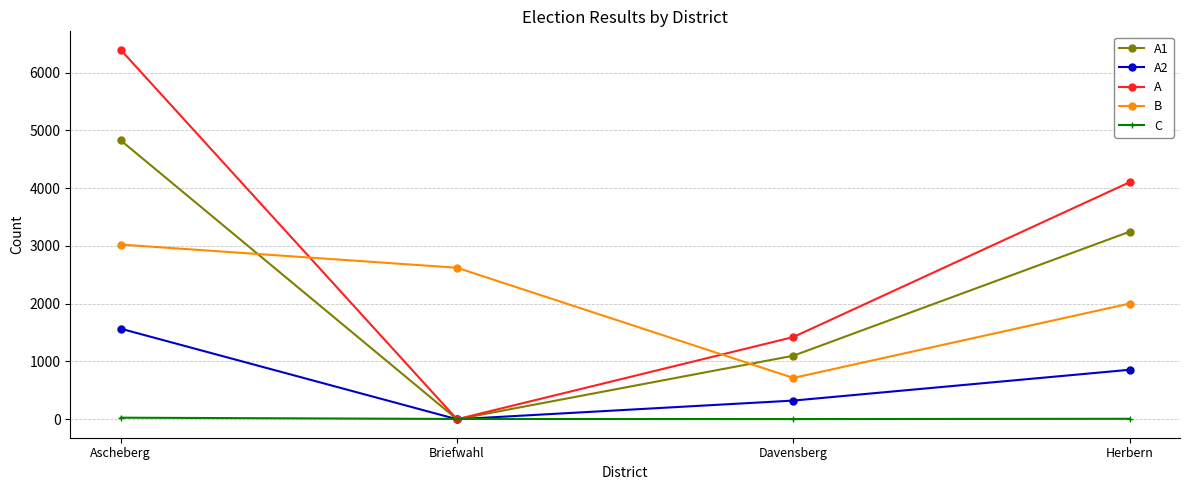

What is the greatest value displayed?

6393